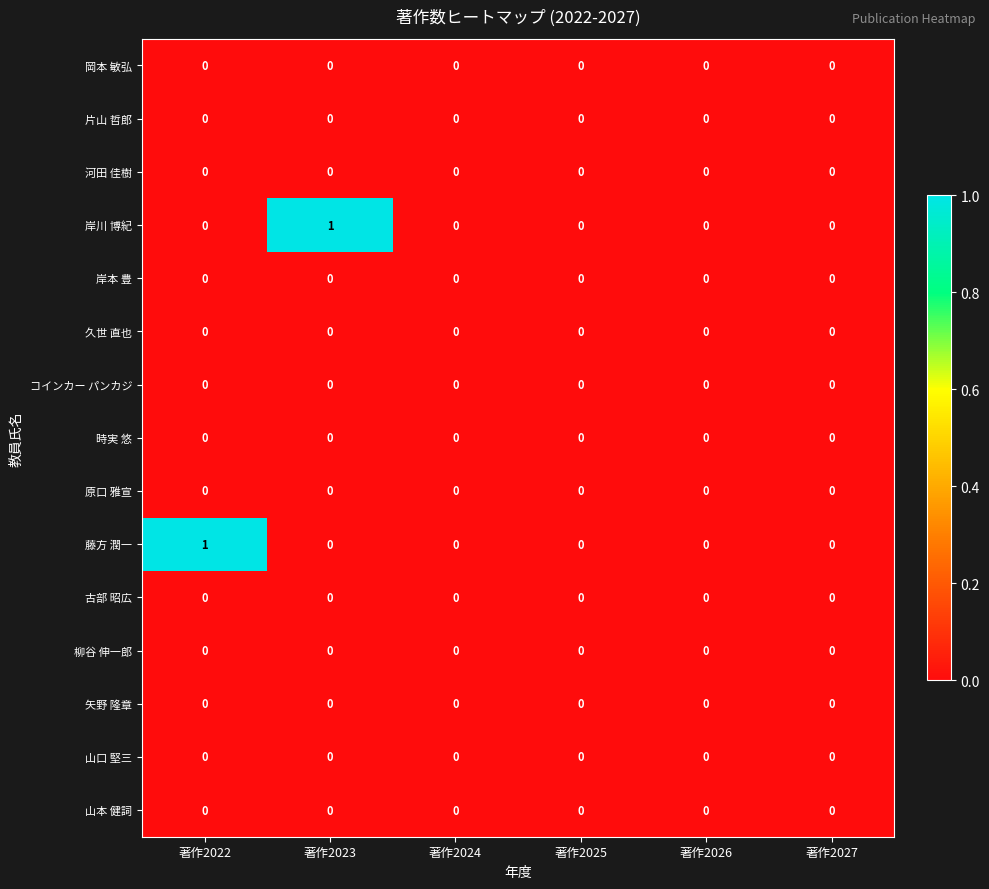

What is the spread (max minus min) of values at 著作2022?

1